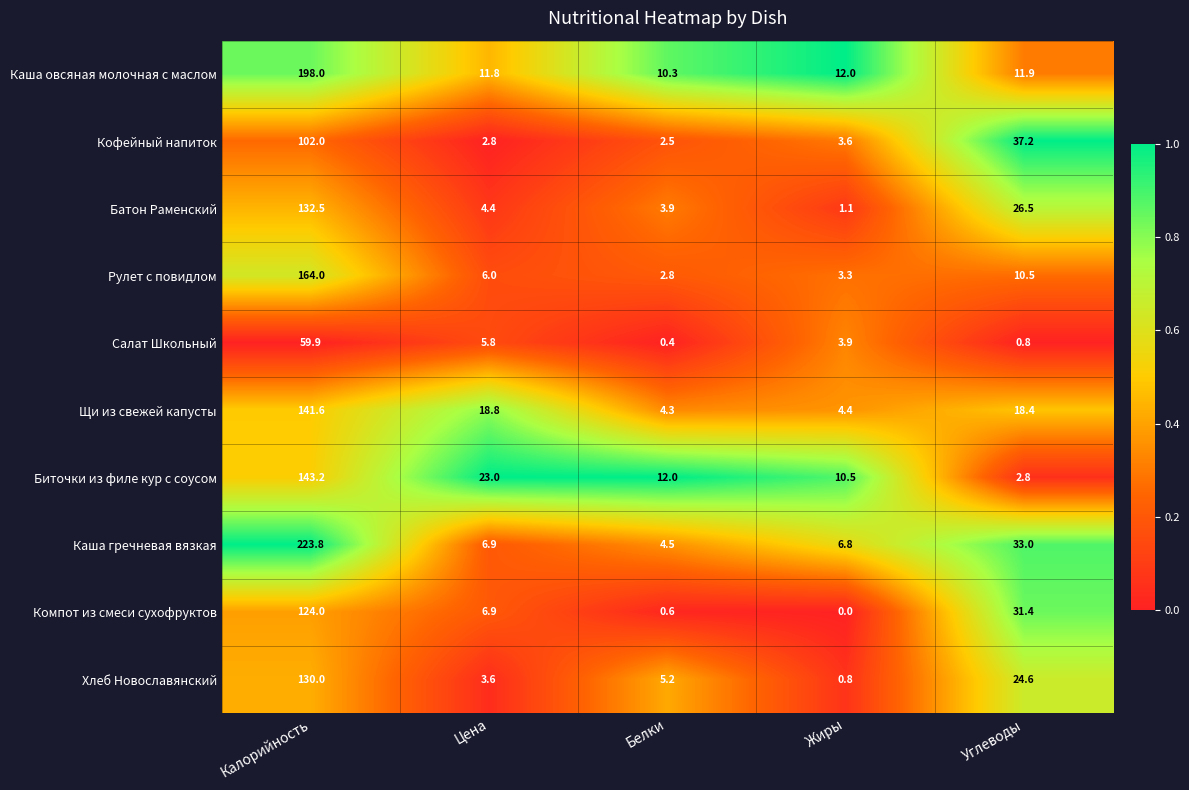

At which label does Салат Школьный first exceed 3?

Калорийность